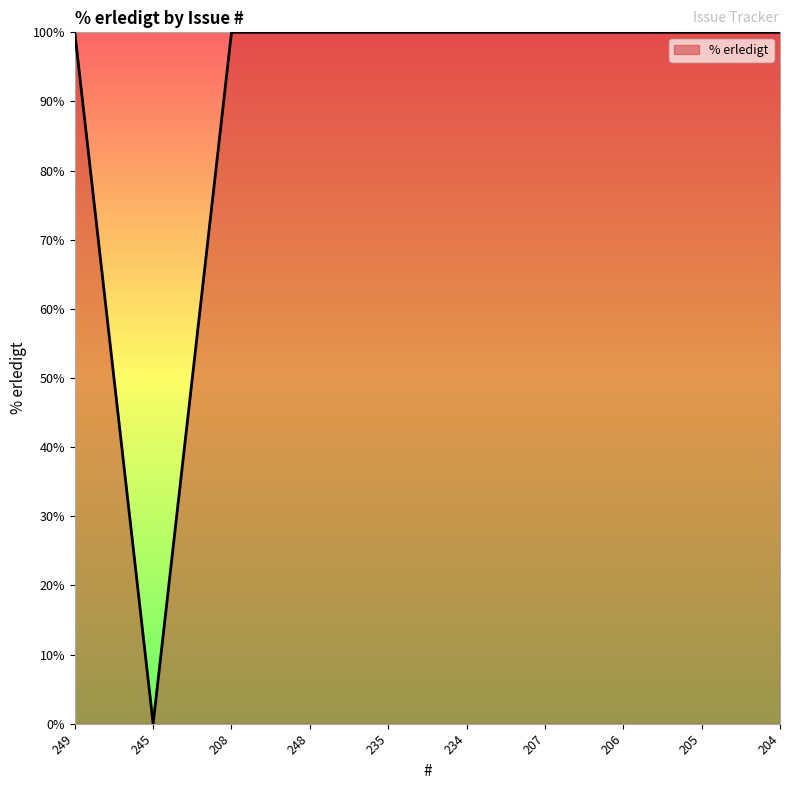

How many lines are shown in the chart?

1